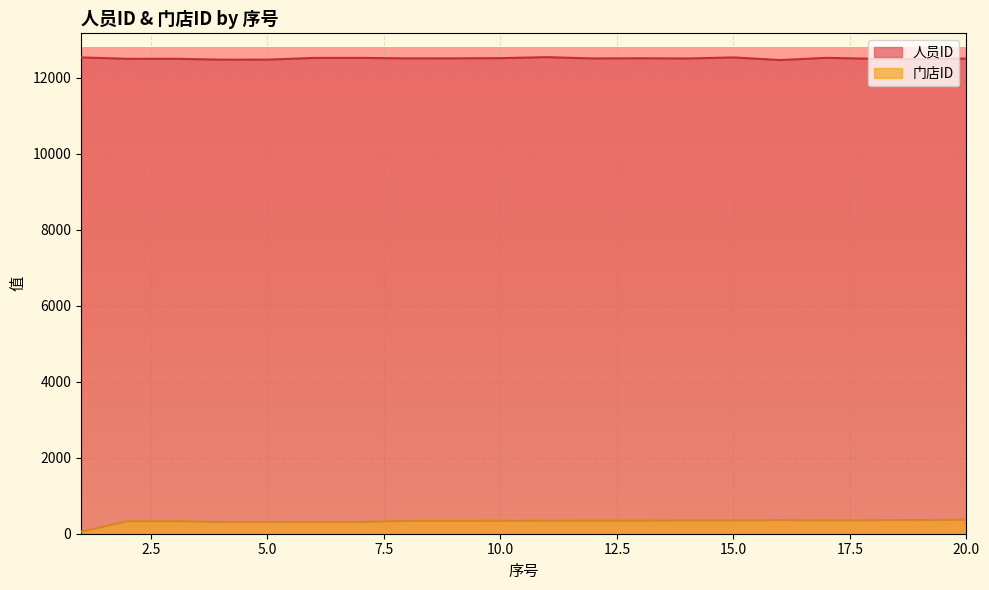

Where is 门店ID nearest to the value 208?

4